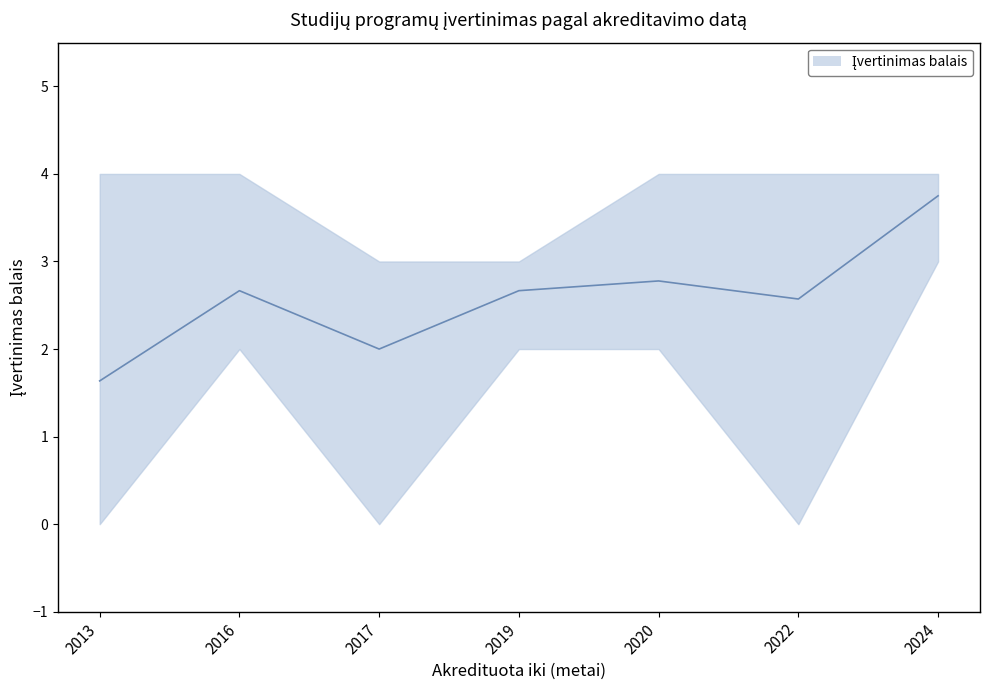

Is it true that the value at 2019 is 3?

False